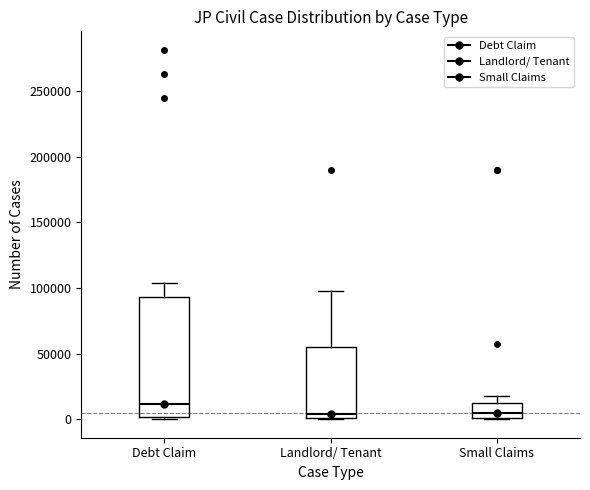

Reading left to right, read every box against the y-axis: the position of its median line, the range the box covers, and the ends of its whiskers. The values are not printed on the chart, so give them approximately, as read against the axis.

Debt Claim: median 10000, box 0 to 95000, whiskers 0 (just below the box's lower edge) to 105000
Landlord/ Tenant: median 5000, box 0 to 55000, whiskers 0 to 100000
Small Claims: median 5000, box 0 to 15000, whiskers 0 to 20000